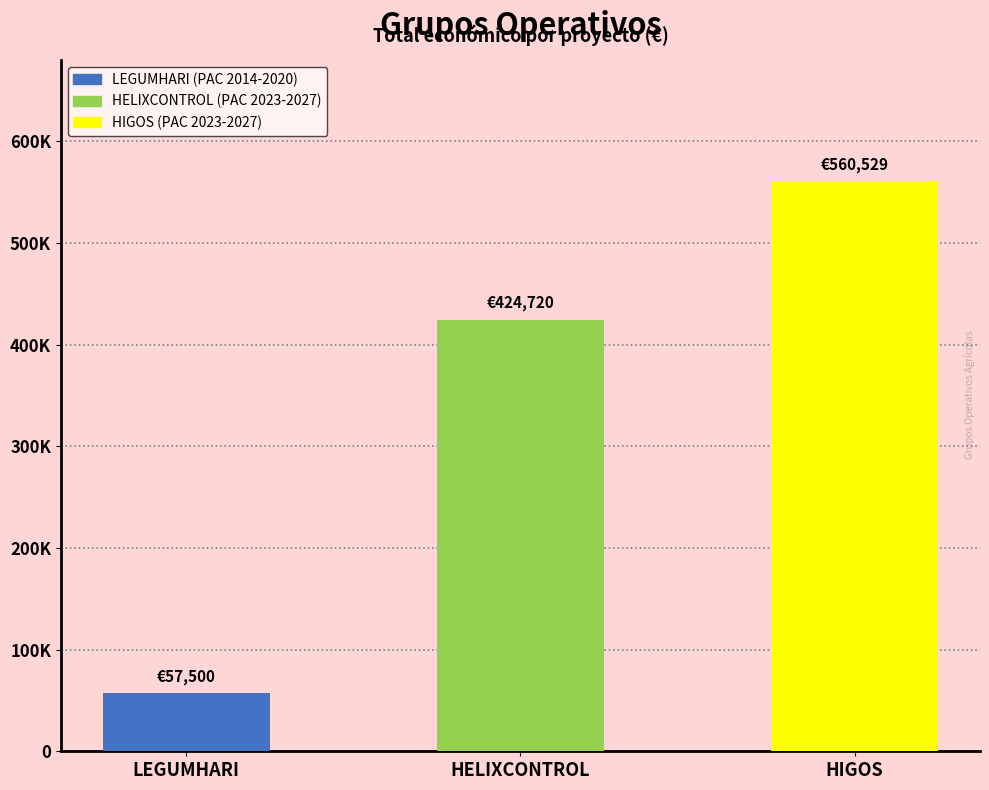

How many values are below 424720?

1